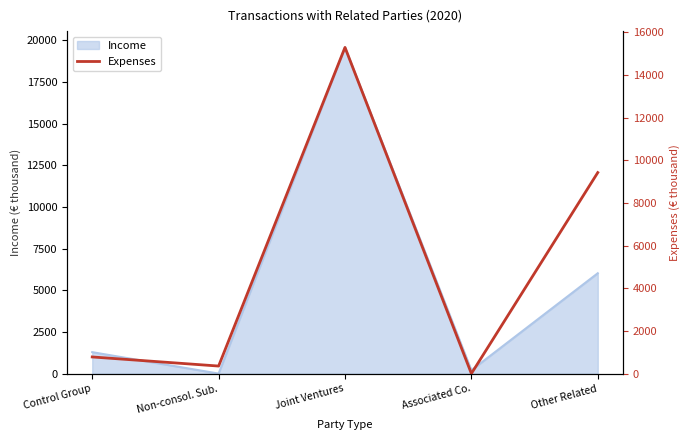

Rank the categories by value from highest to lowest.

Joint Ventures, Other Related, Control Group, Non-consol. Sub., Associated Co.